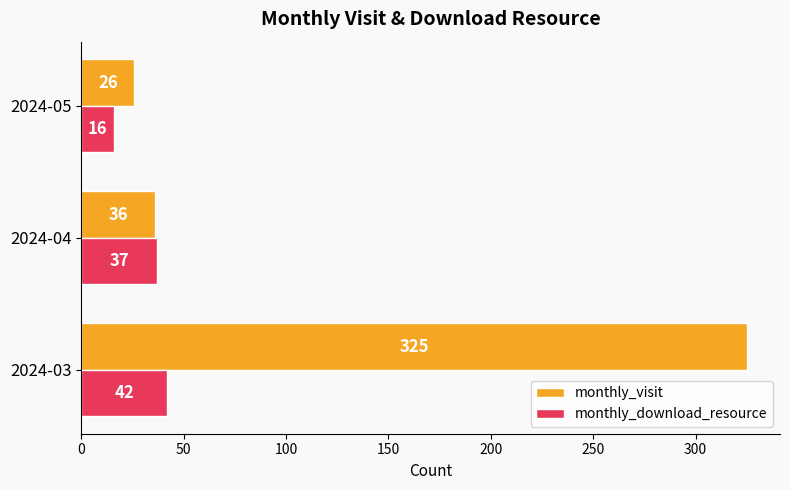

Rank the categories by monthly_visit value from lowest to highest.

2024-05, 2024-04, 2024-03